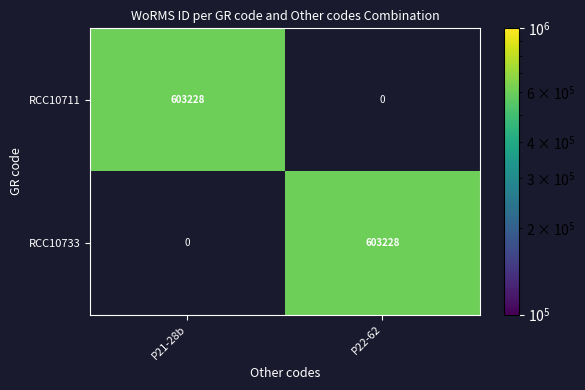

At which label does RCC10733 reach its peak?

P22-62